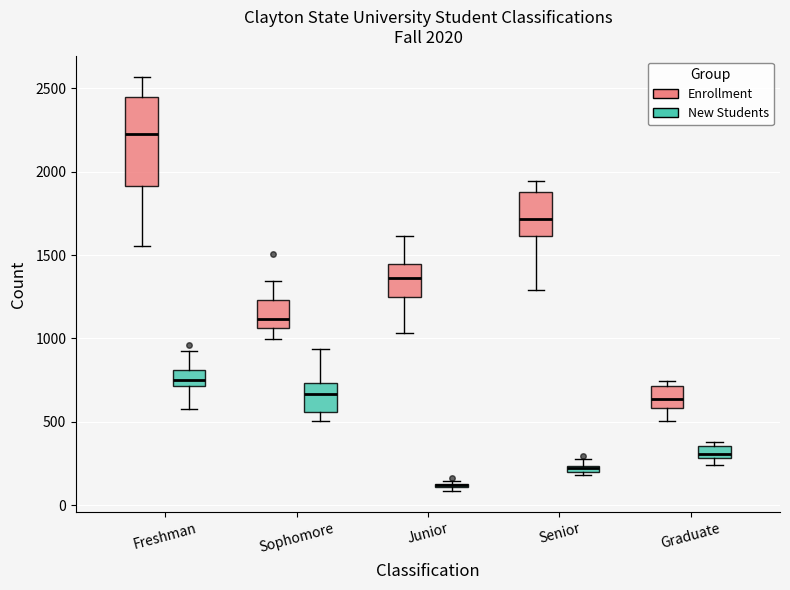

Comparing the boxes themselves (not the whiskers), which one is the tallest?

Freshman (Enrollment)